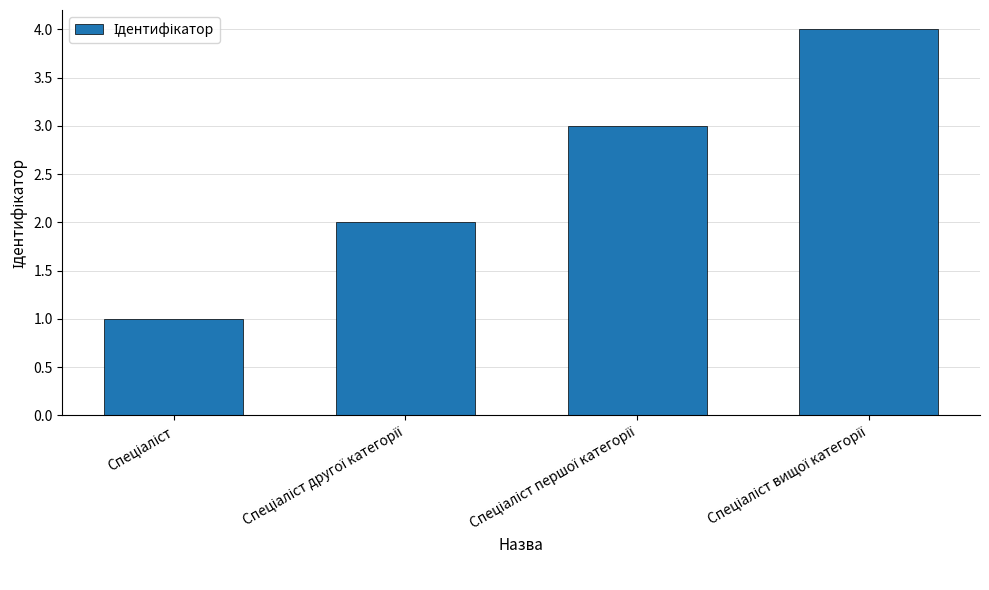

Reading left to right, list all the values displayed in this chart.

1	2	3	4